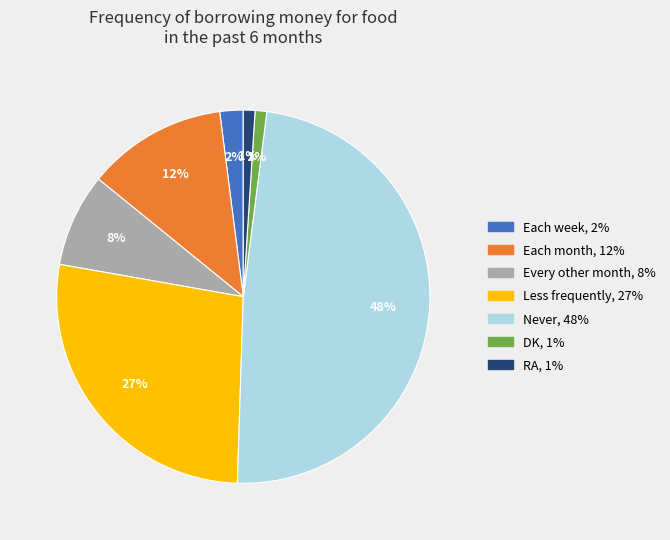

What is the ratio of the value at Every other month to the value at Less frequently?

0.3